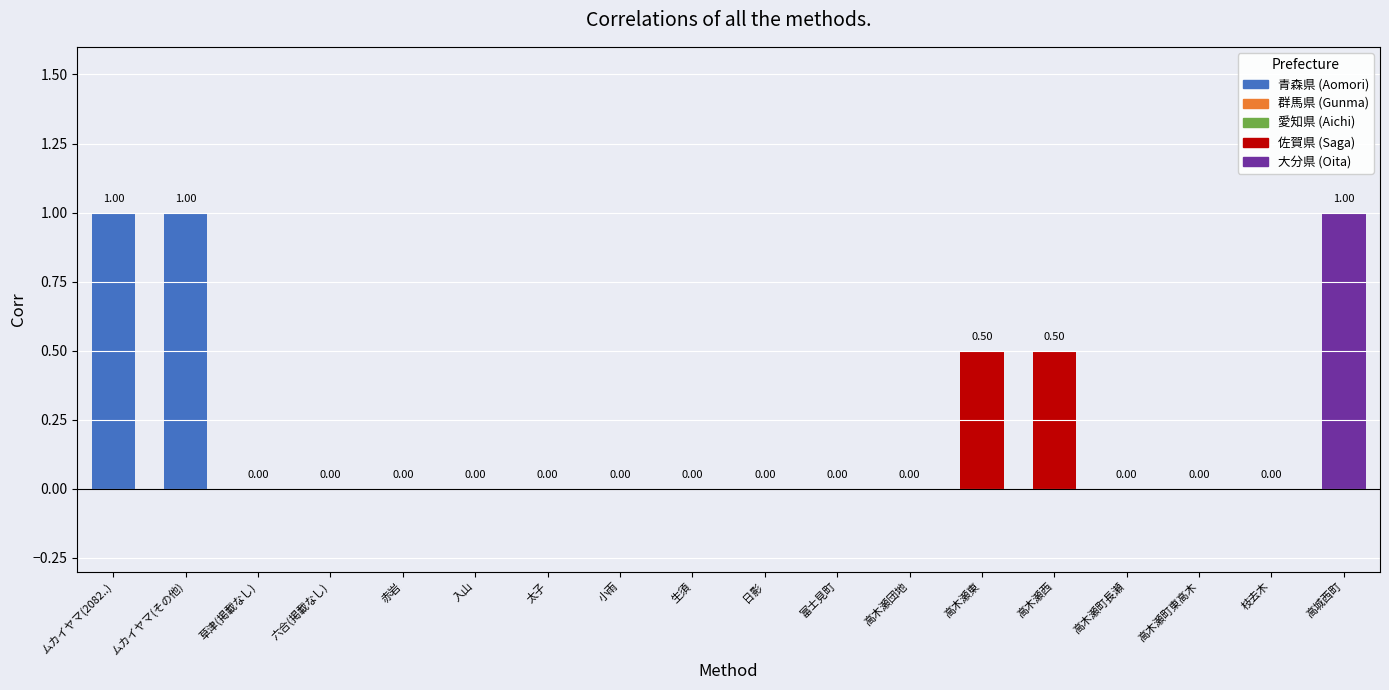

What is the change in value from ムカイヤマ(2082..) to 高木瀬東?

-0.5